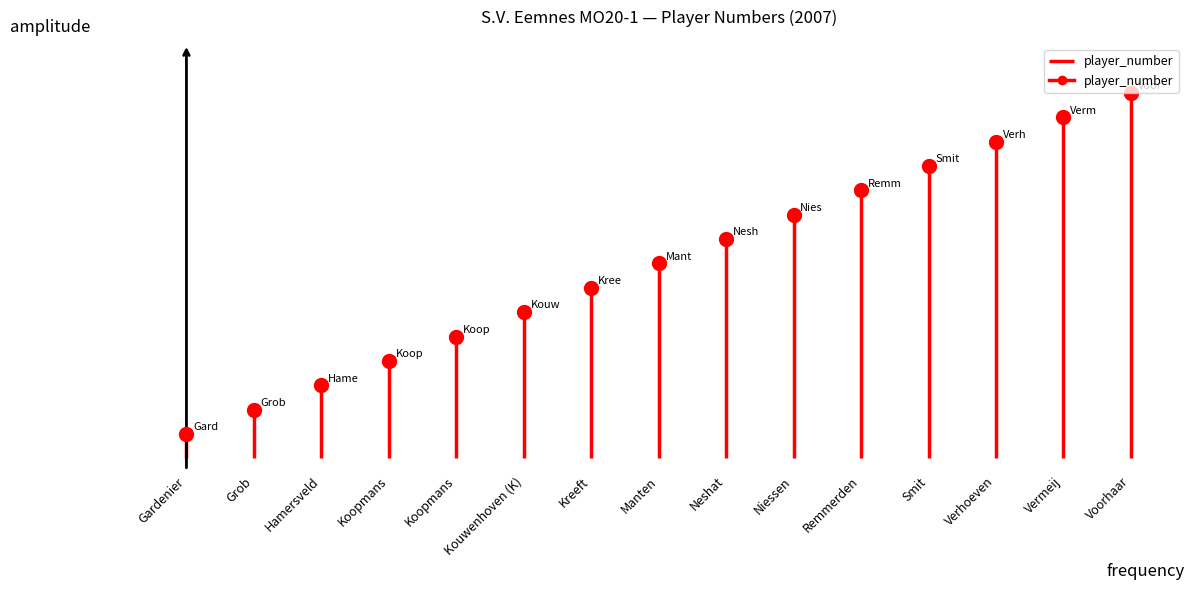

What position from the left is Gardenier?

1